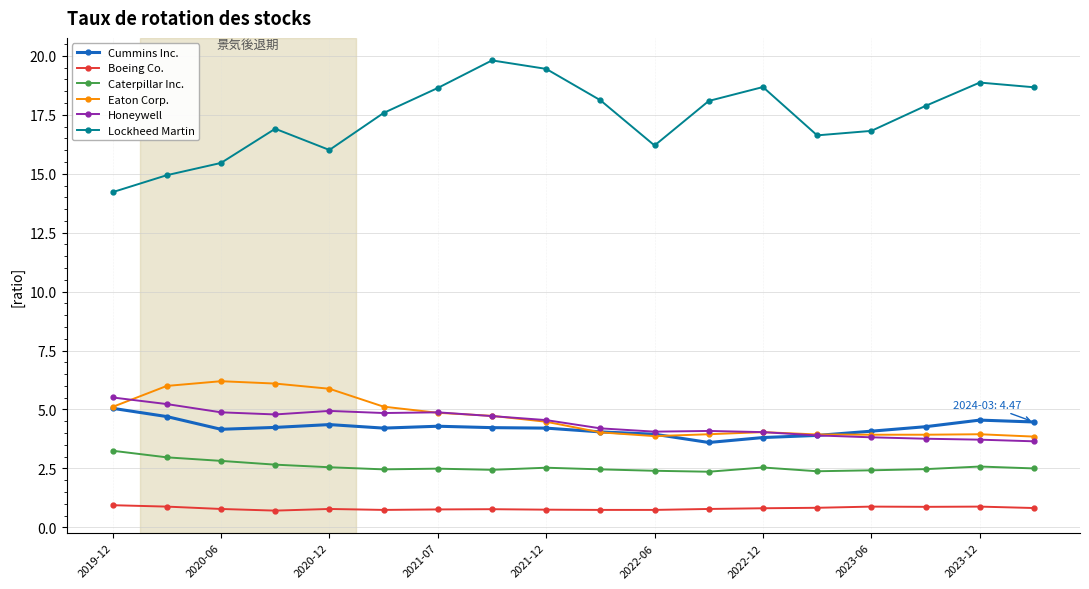

What is the lowest value of the Eaton Corp. series?

3.9